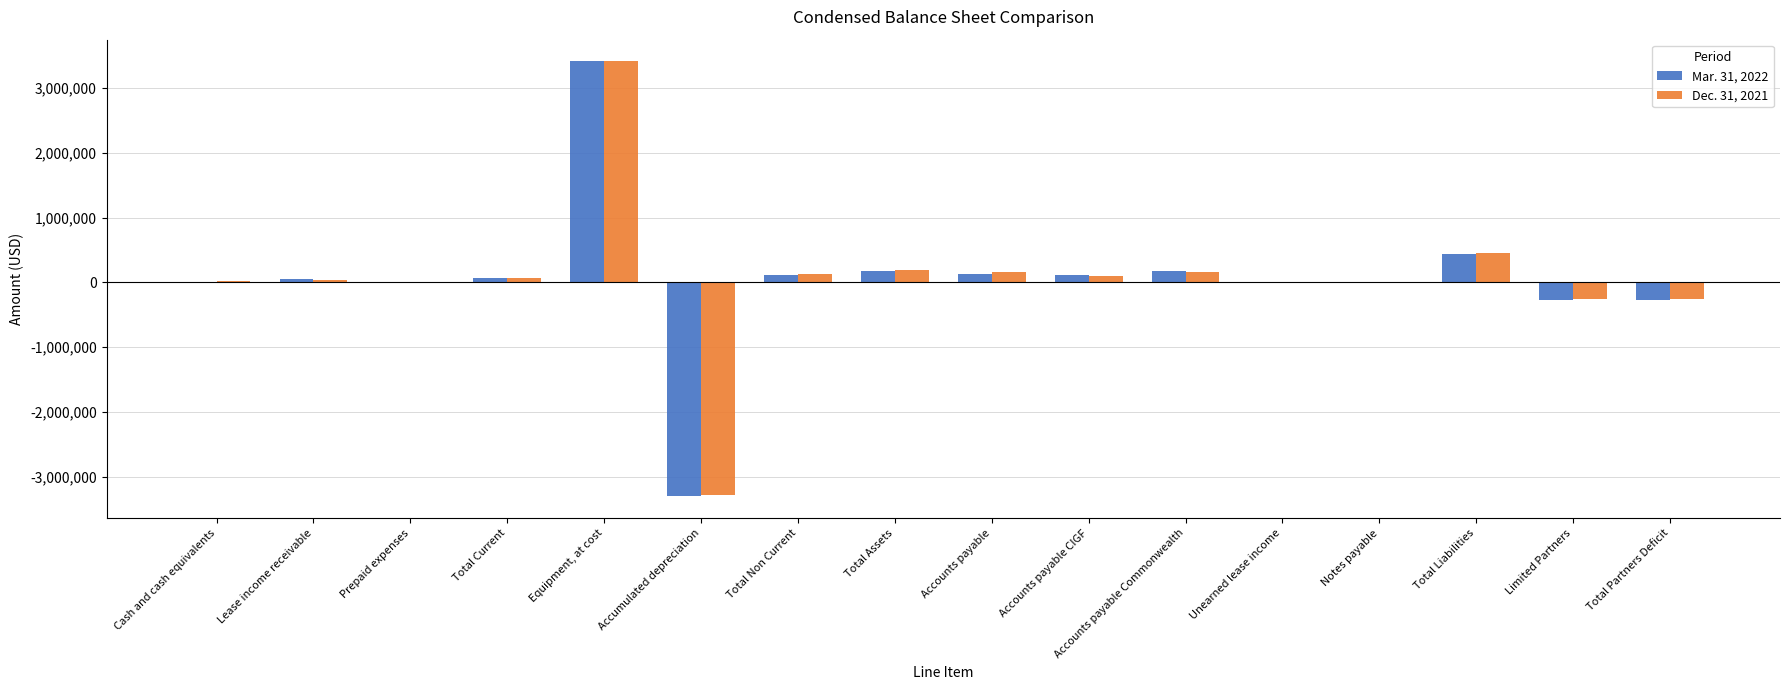

What is the sum of all Dec. 31, 2021 values?

982687